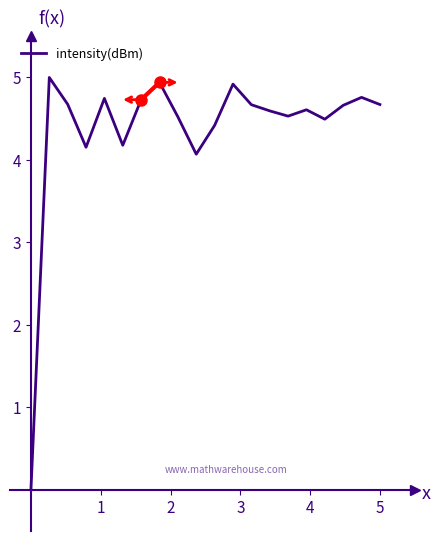

How many lines are shown in the chart?

1